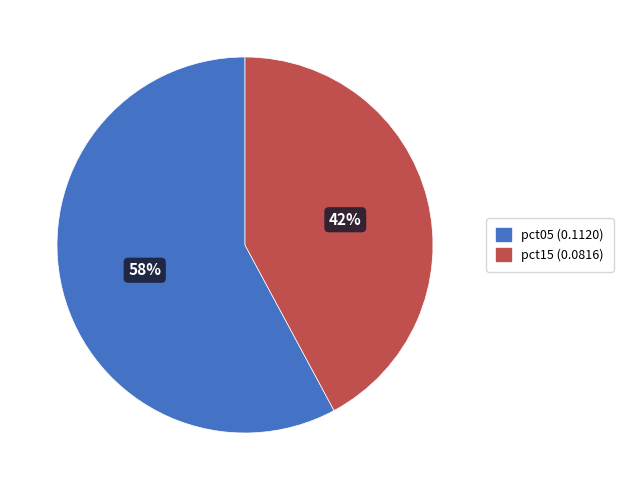

To the nearest percent, what is the difference between the largest and smallest slice percentages?

16%